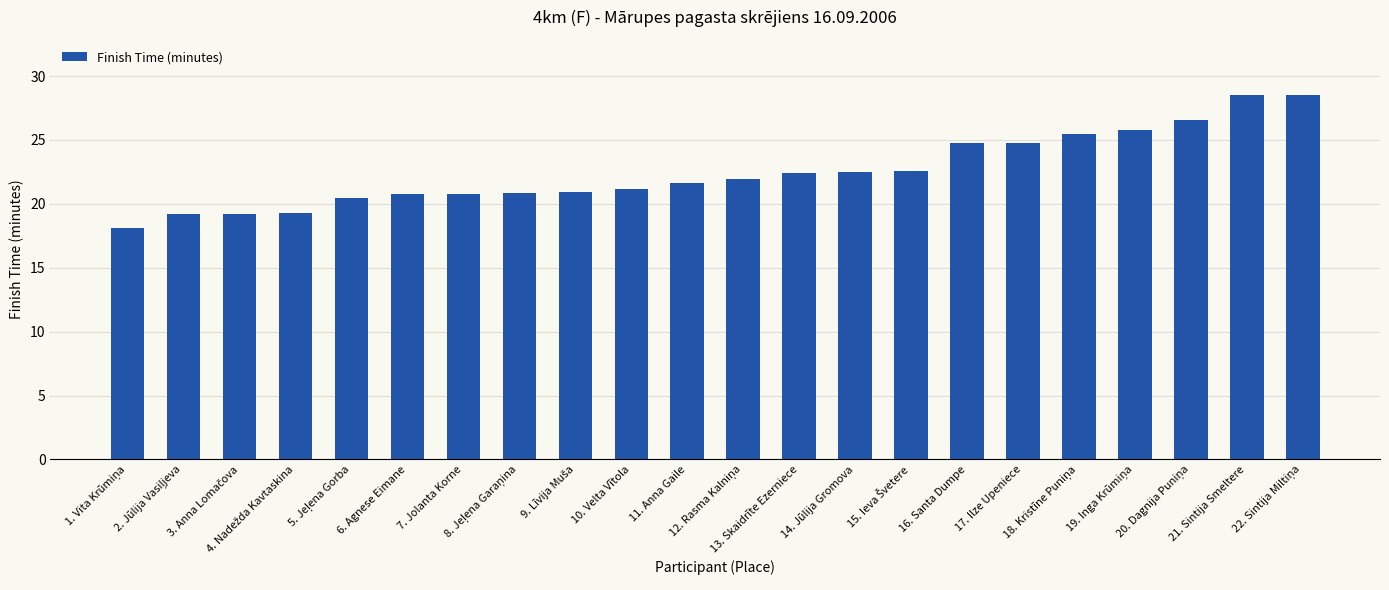

Are the bars grouped side by side (vs. stacked)?

No